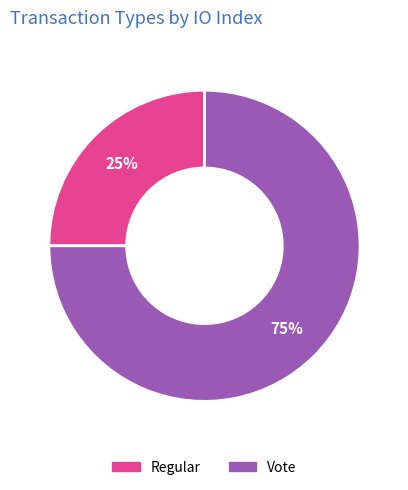

Approximately how many times larger is the value at Regular compared to Vote?

0.3